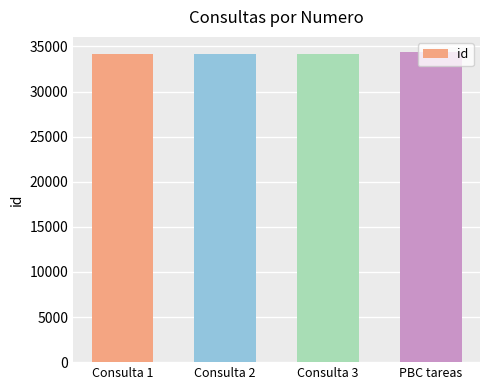

What is the ratio of the value at Consulta 3 to the value at Consulta 1?

1.0